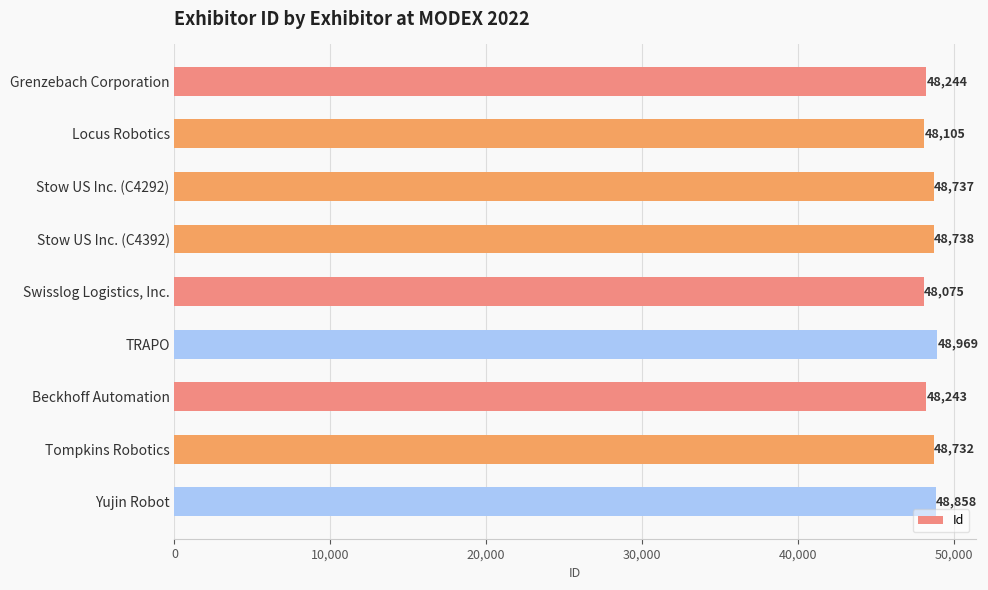

Between Tompkins Robotics and Stow US Inc. (C4292), which is larger?

Stow US Inc. (C4292)